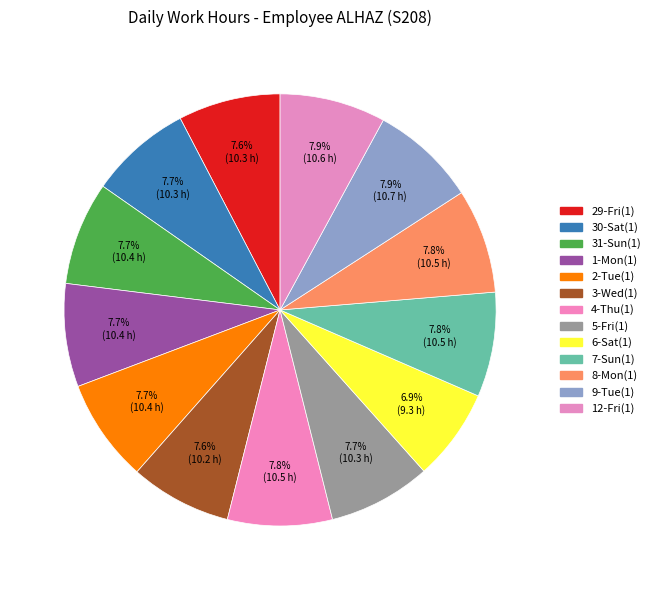

Does 3-Wed(1) account for over 50% of the chart?

No